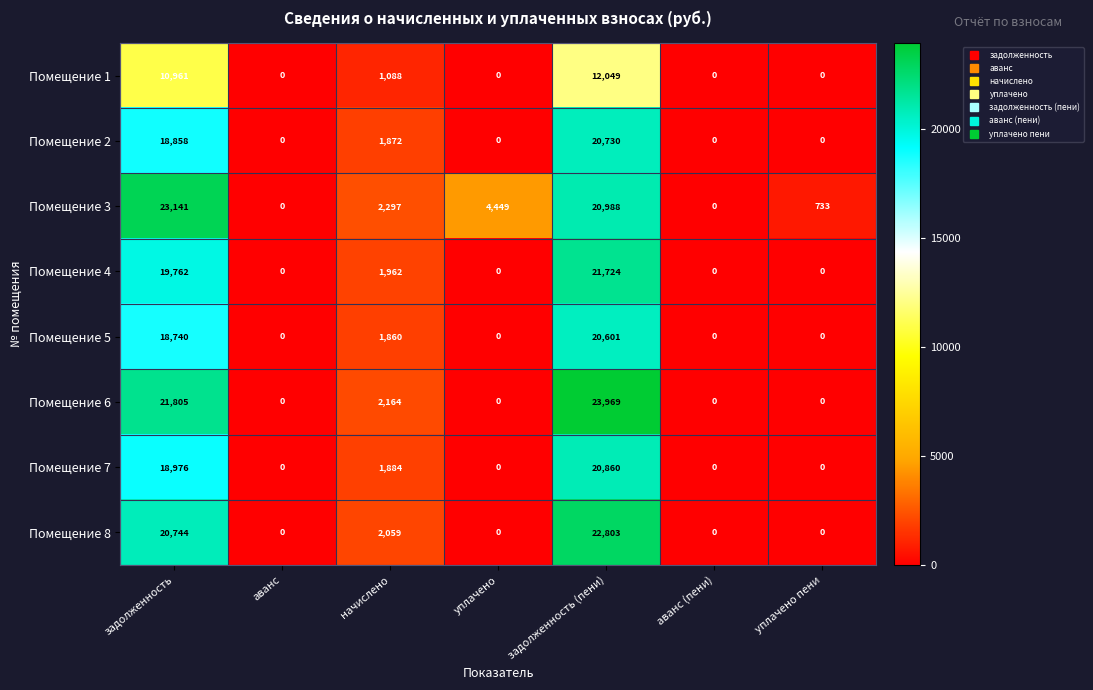

At which label is Помещение 3 closest to 11570?

уплачено